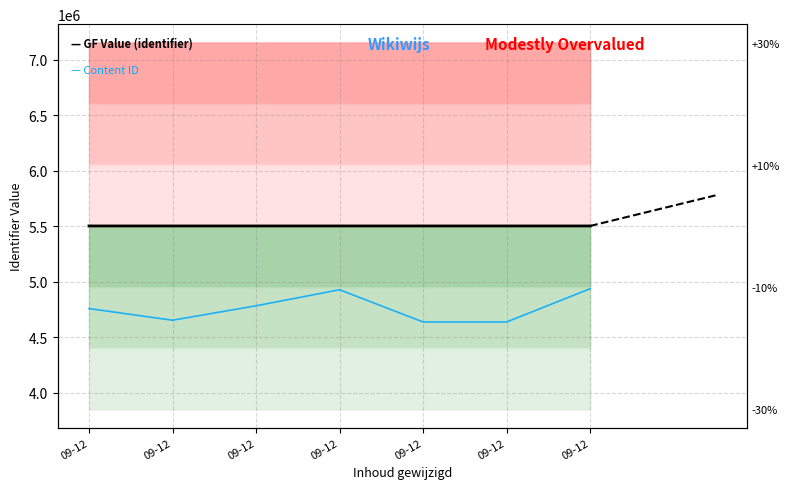

Is the value of GF Value (identifier) at 09-12 greater than the value of Content ID (price) at 09-12?

Yes